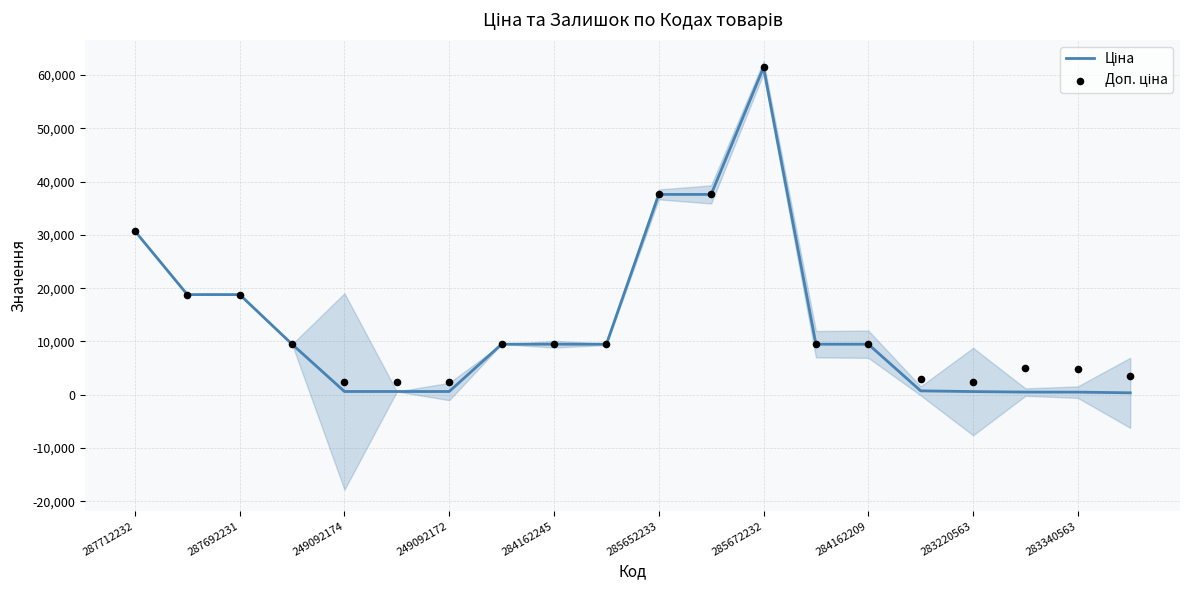

What are all the series names shown in the legend?

Ціна, Доп. ціна